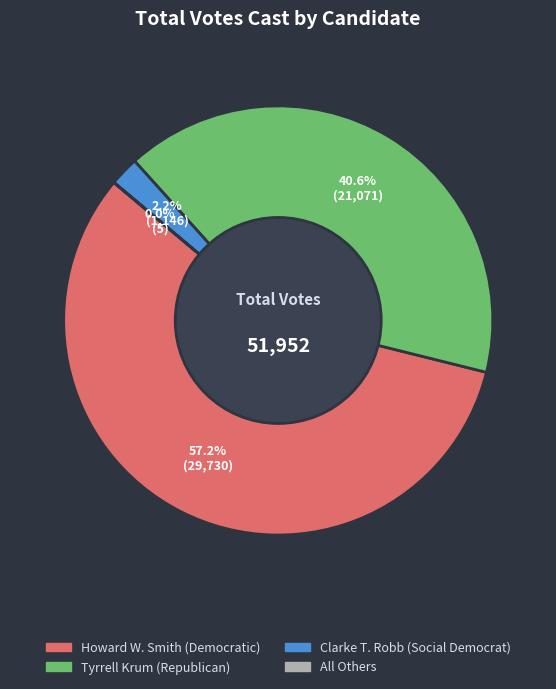

How much of the chart is everything except Clarke T. Robb (Social Democrat)?

97.8%